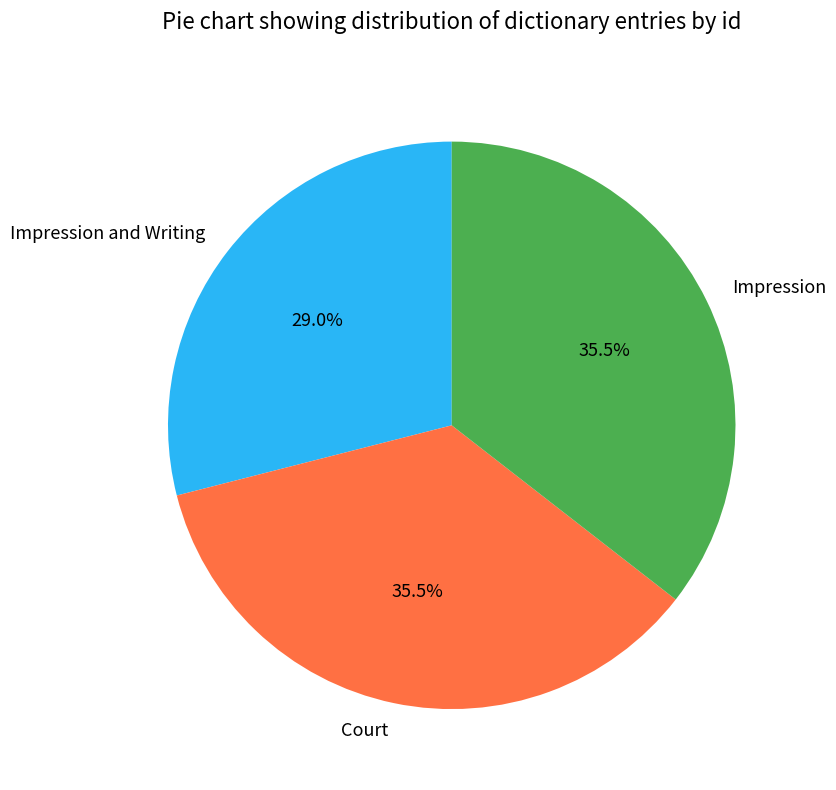

Which category has the smallest portion of the pie?

Impression and Writing